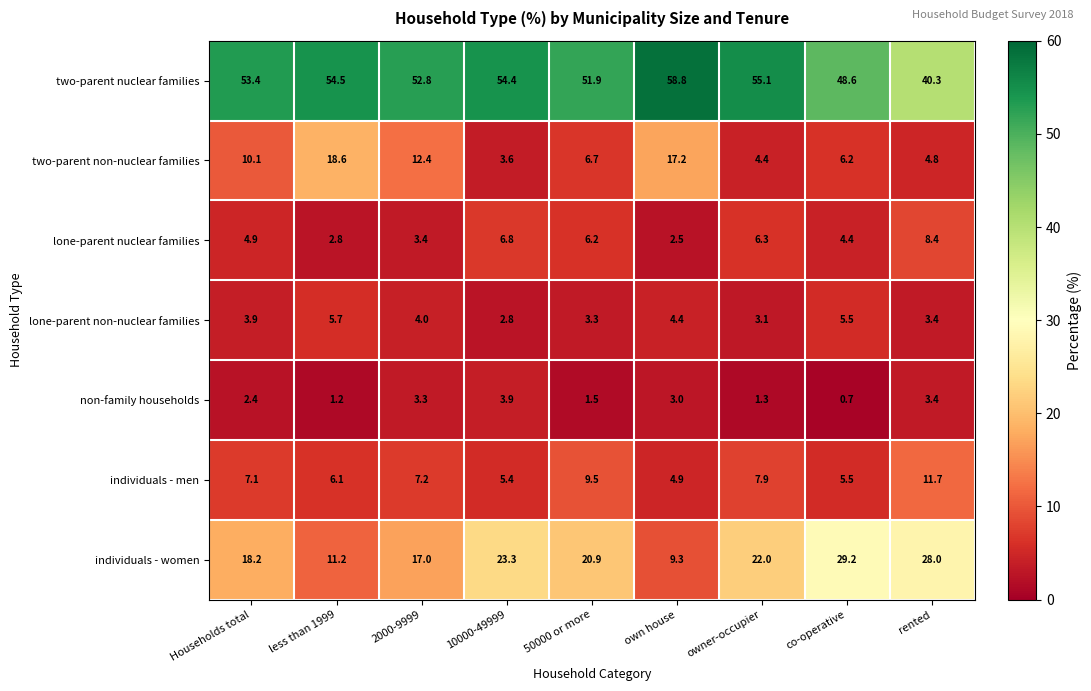

The value of individuals - women at 10000-49999 is 23.3. True or false?

True